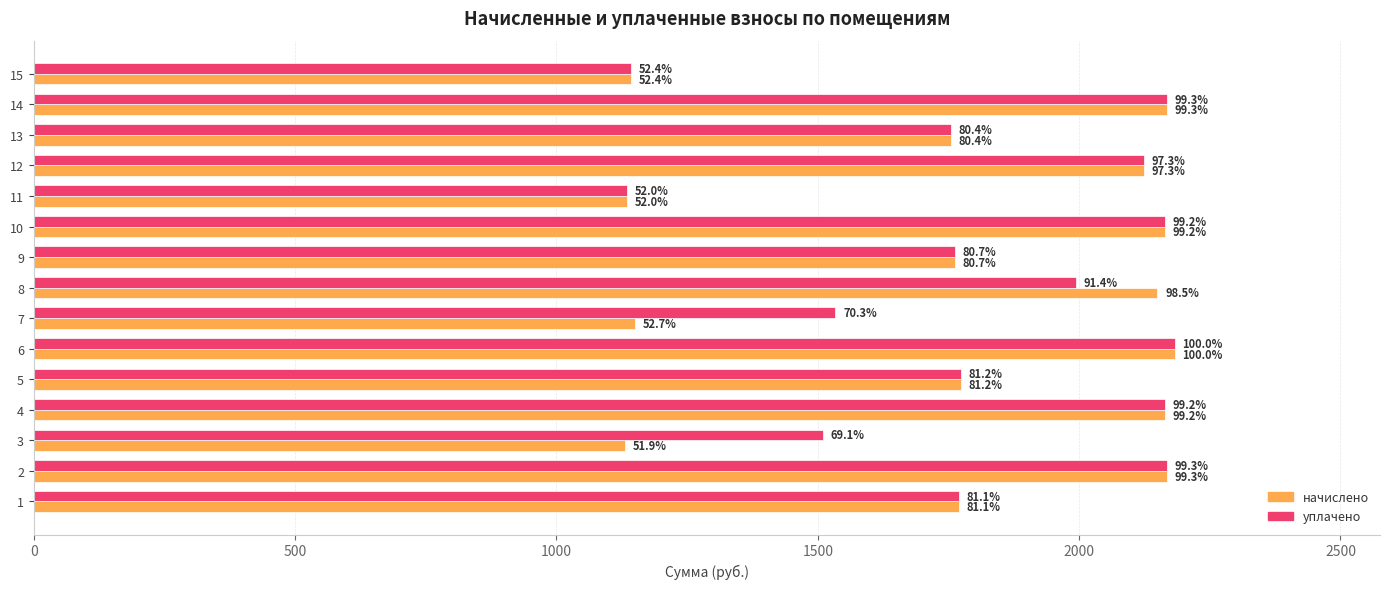

What are all the series names shown in the legend?

начислено, уплачено